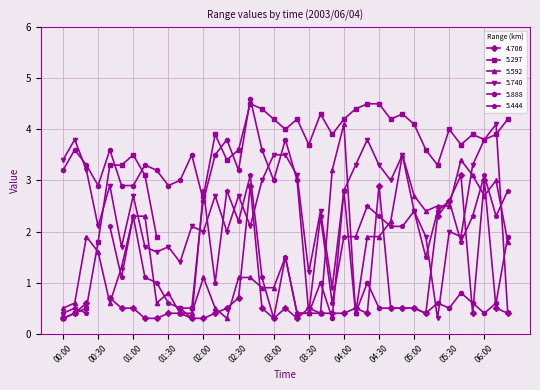

True or false: 5.740 has a value of 0.7 at 05:10.

False